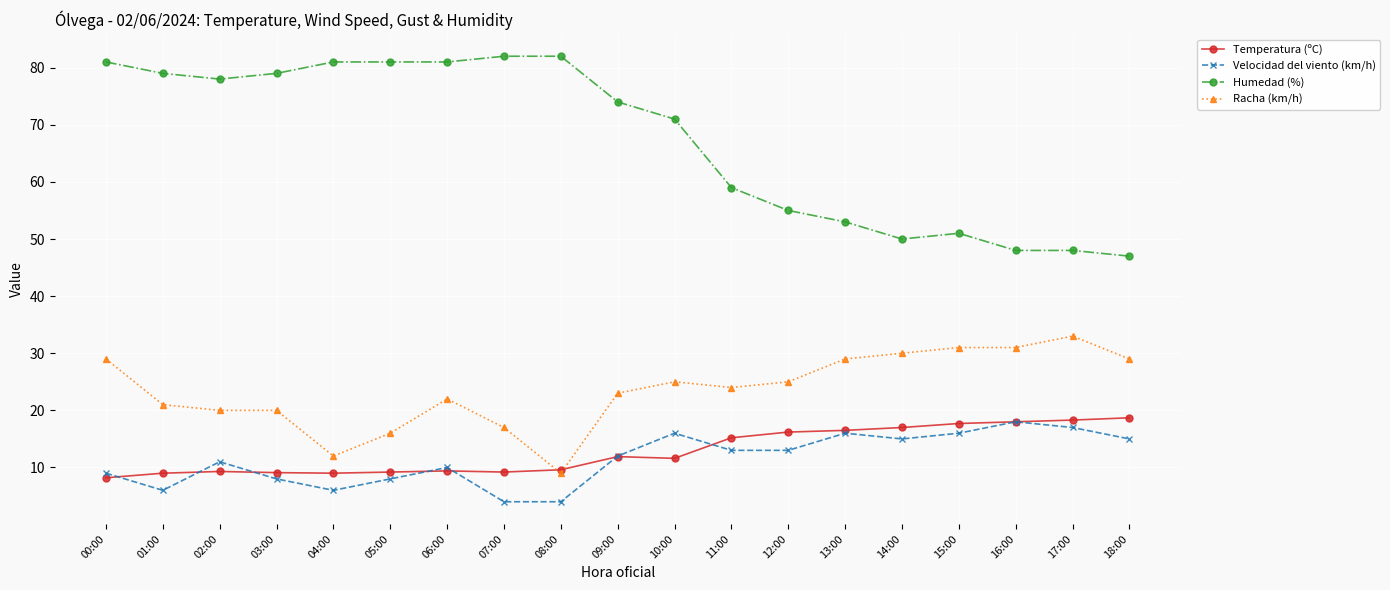

What is the smallest value displayed?

4.0